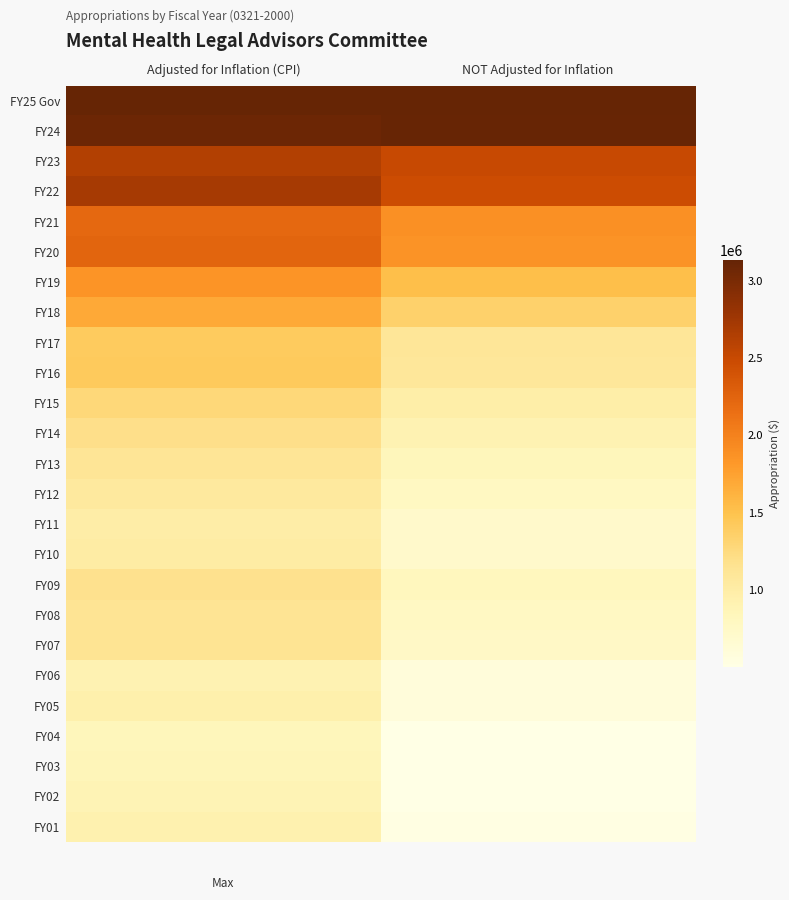

At how many categories does at least one series exceed 1053235?

2